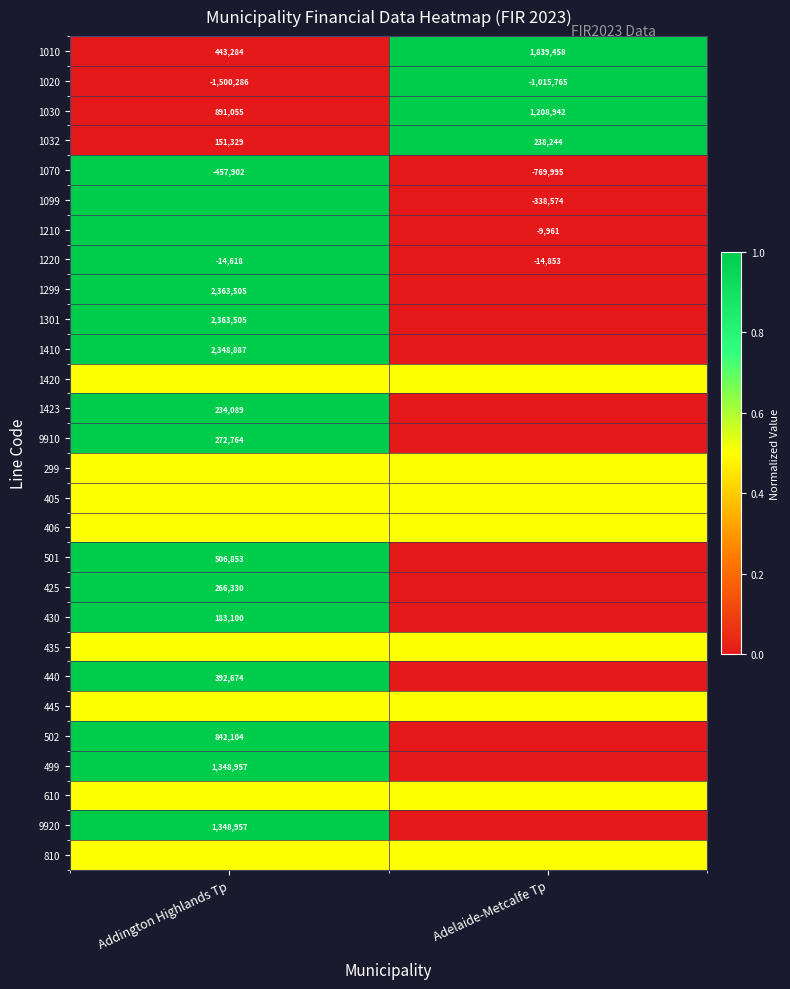

The value of 1070 at Addington Highlands Tp is -457902.0. True or false?

True